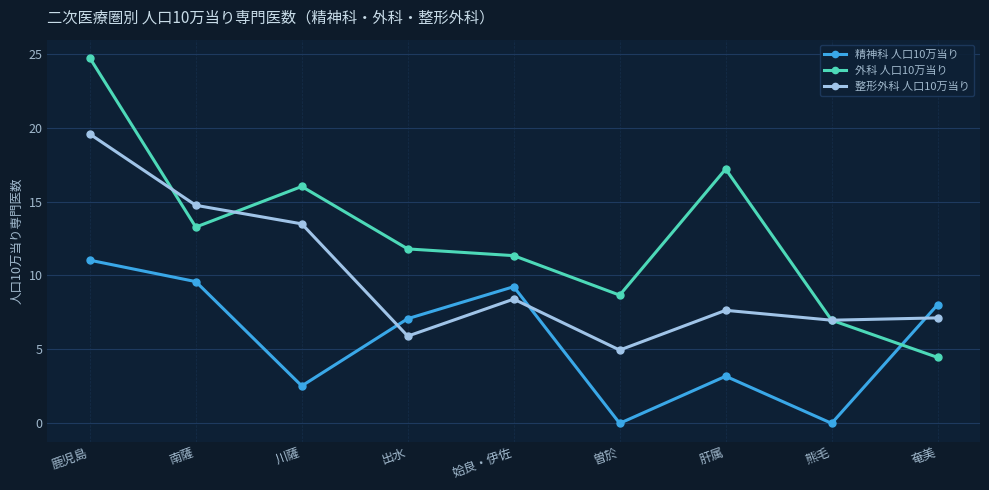

What is the spread (max minus min) of values at 鹿児島?

13.7